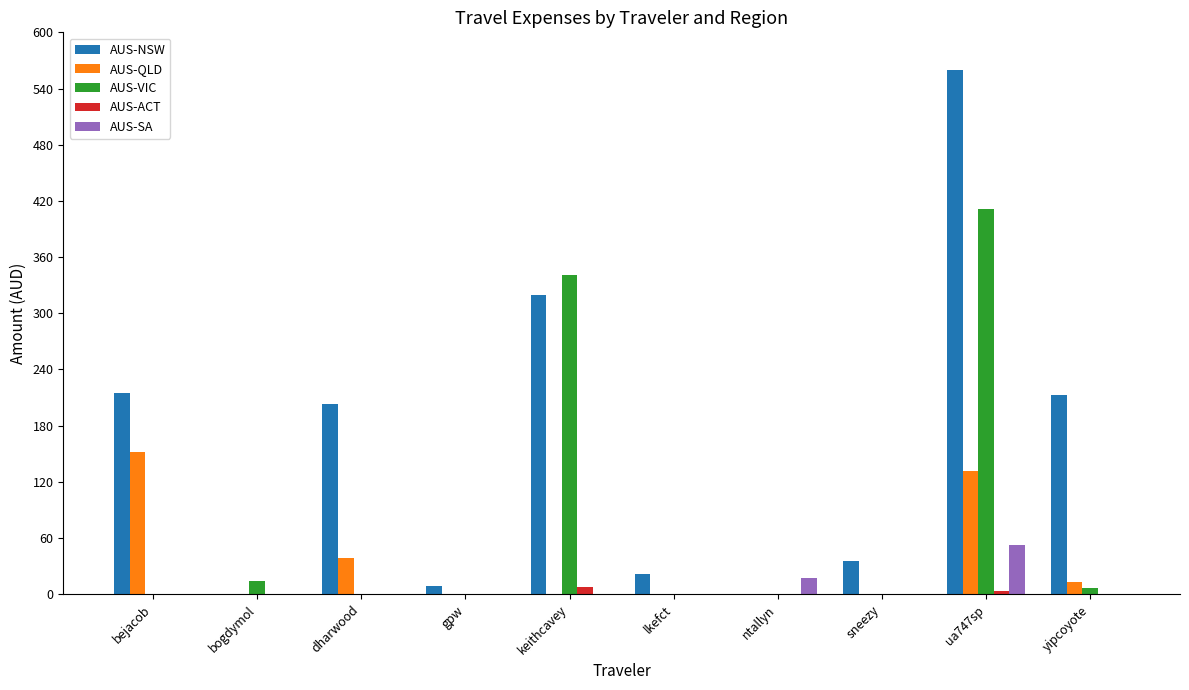

At which label does AUS-SA reach its peak?

ua747sp